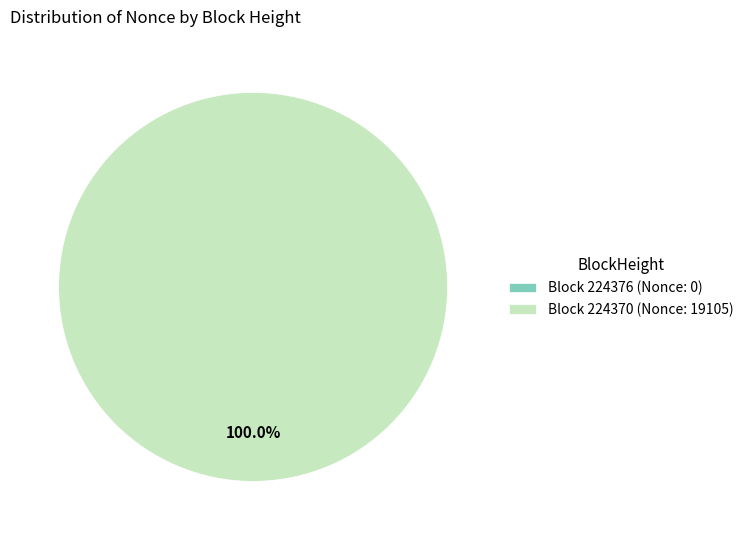

Do 224376 and 224370 together represent more than half of the pie?

Yes